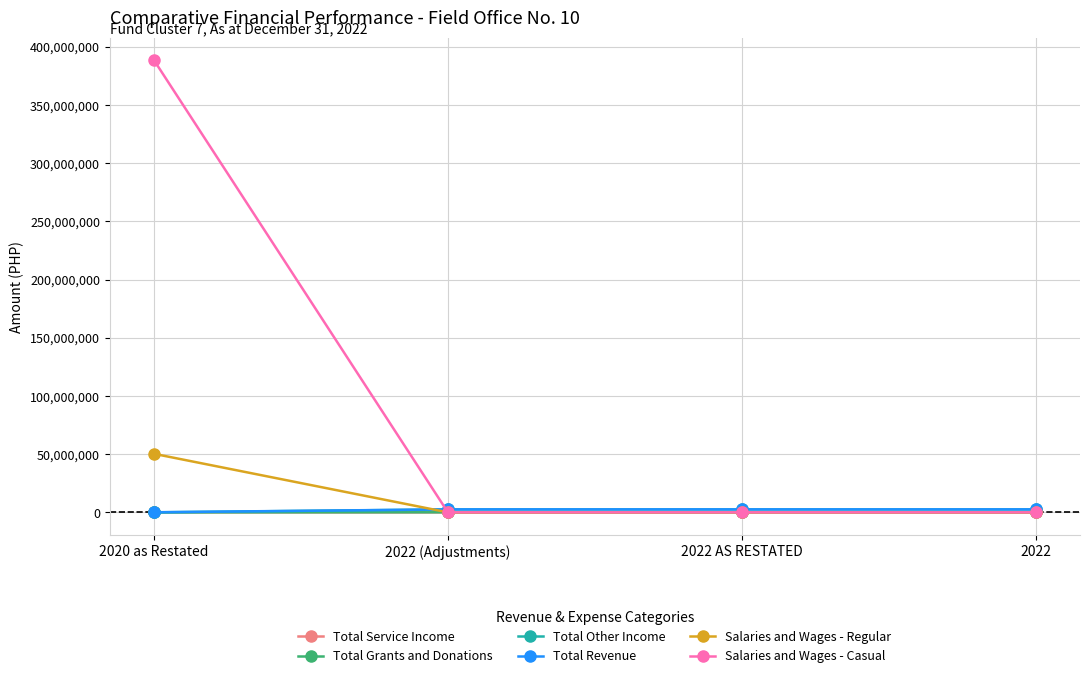

Which series has the largest total across all categories?

Salaries and Wages - Casual